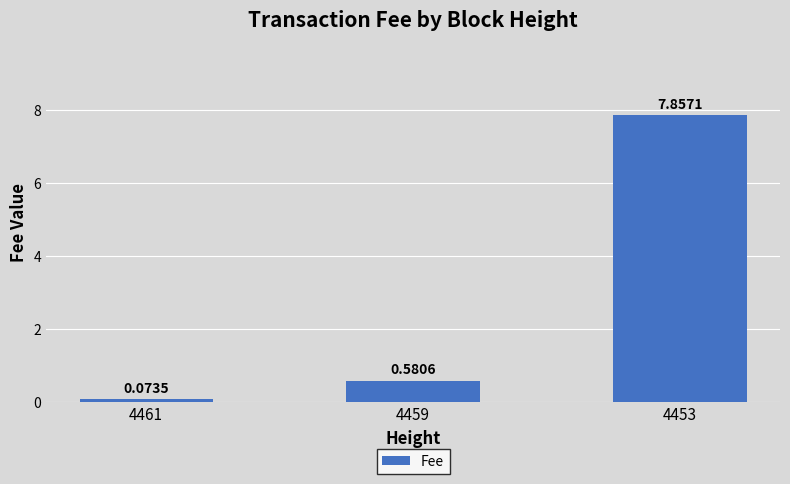

Are the bars horizontal?

No